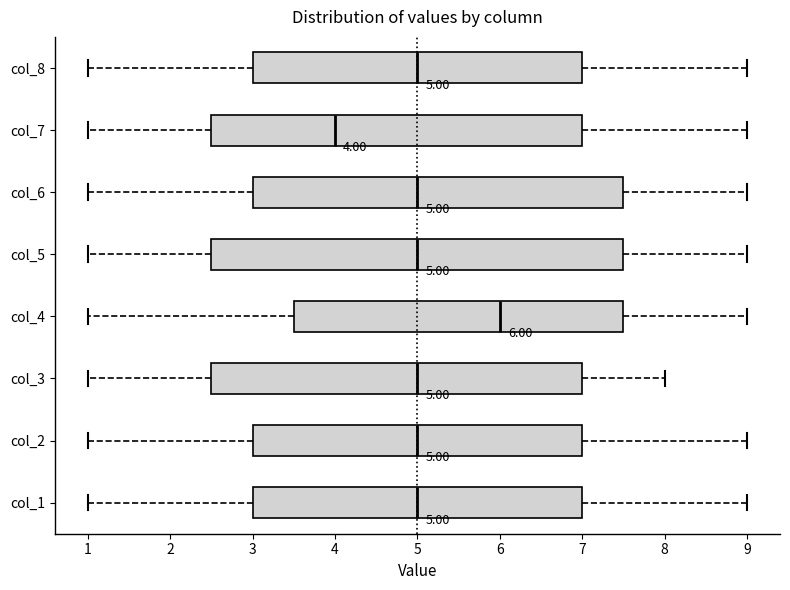

Comparing the boxes themselves (not the whiskers), which one is the widest?

col_5